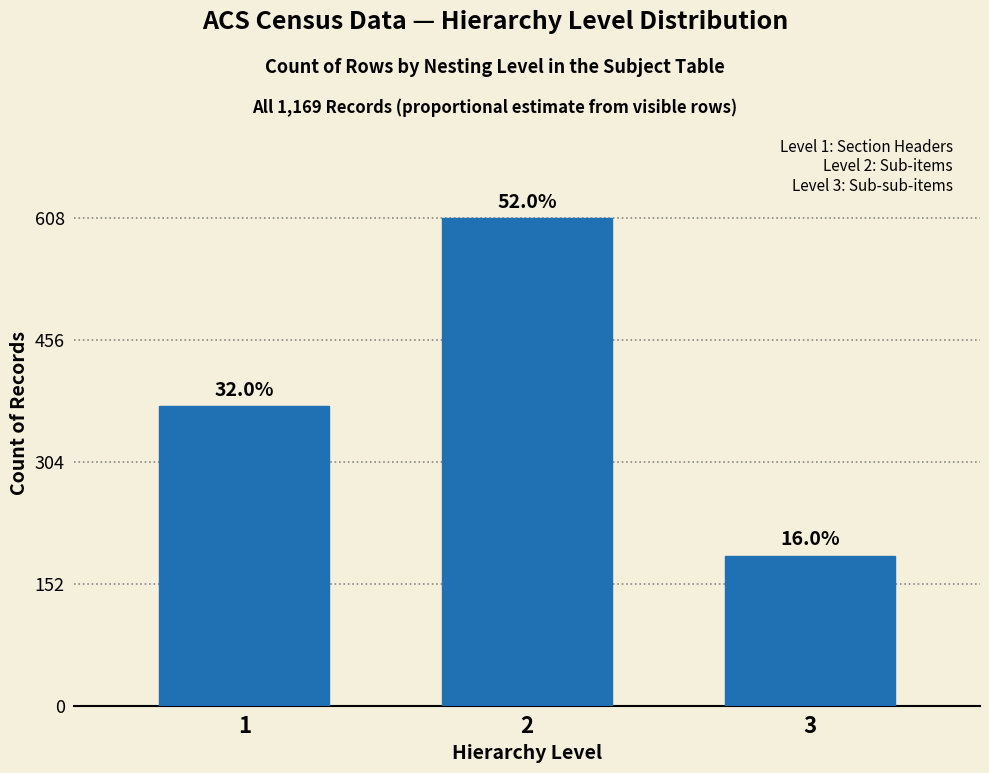

How many bars are there in total?

3